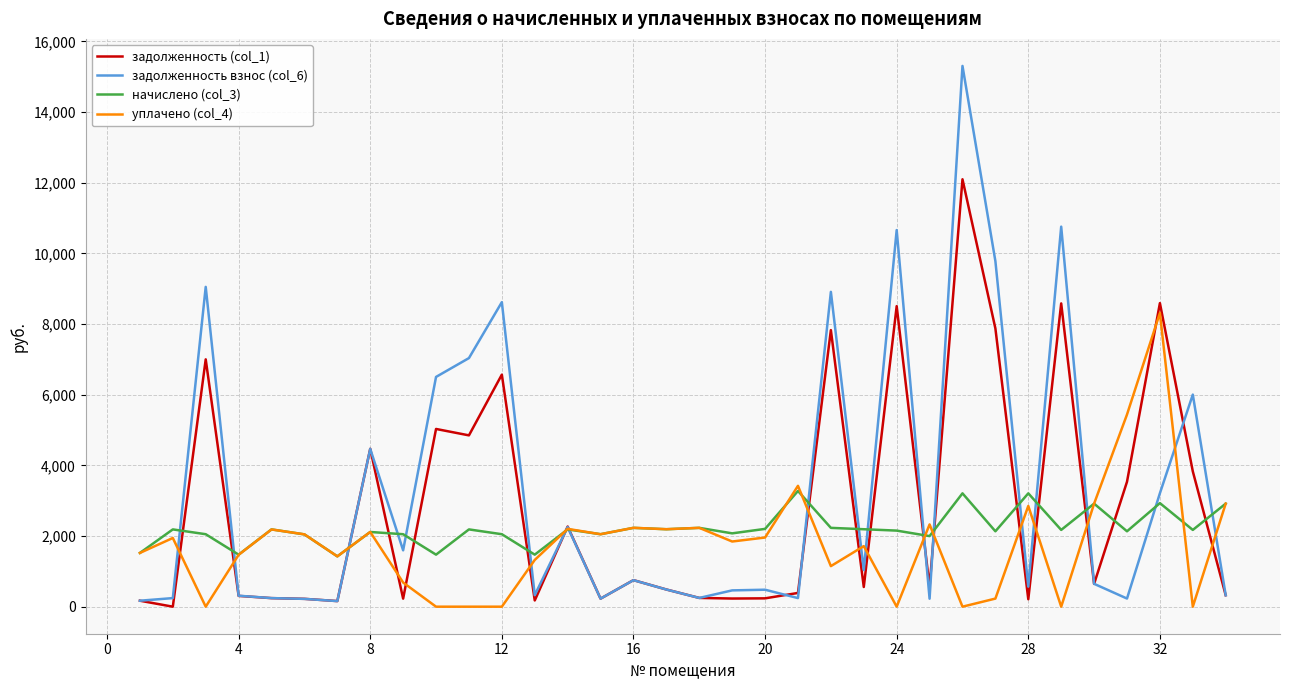

List the series in order of their overall mean, lowest first.

уплачено (col_4), начислено (col_3), задолженность (col_1), задолженность взнос (col_6)